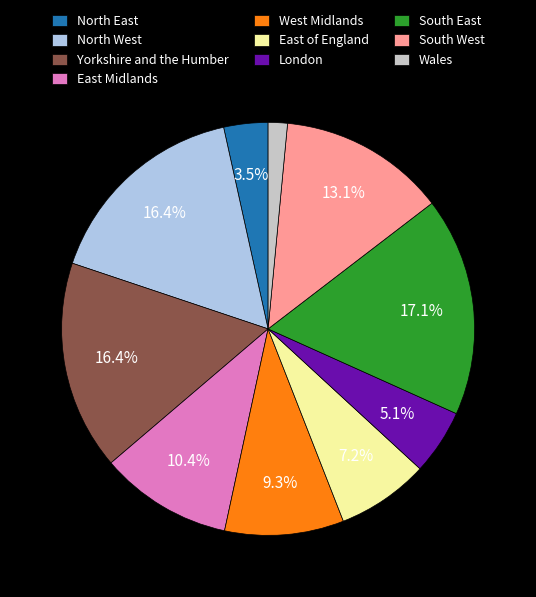

What portion of the pie excludes East Midlands?

89.6%